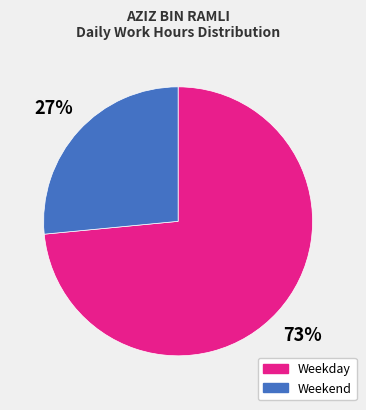

Is the sum of Weekend and Weekday greater than half?

Yes